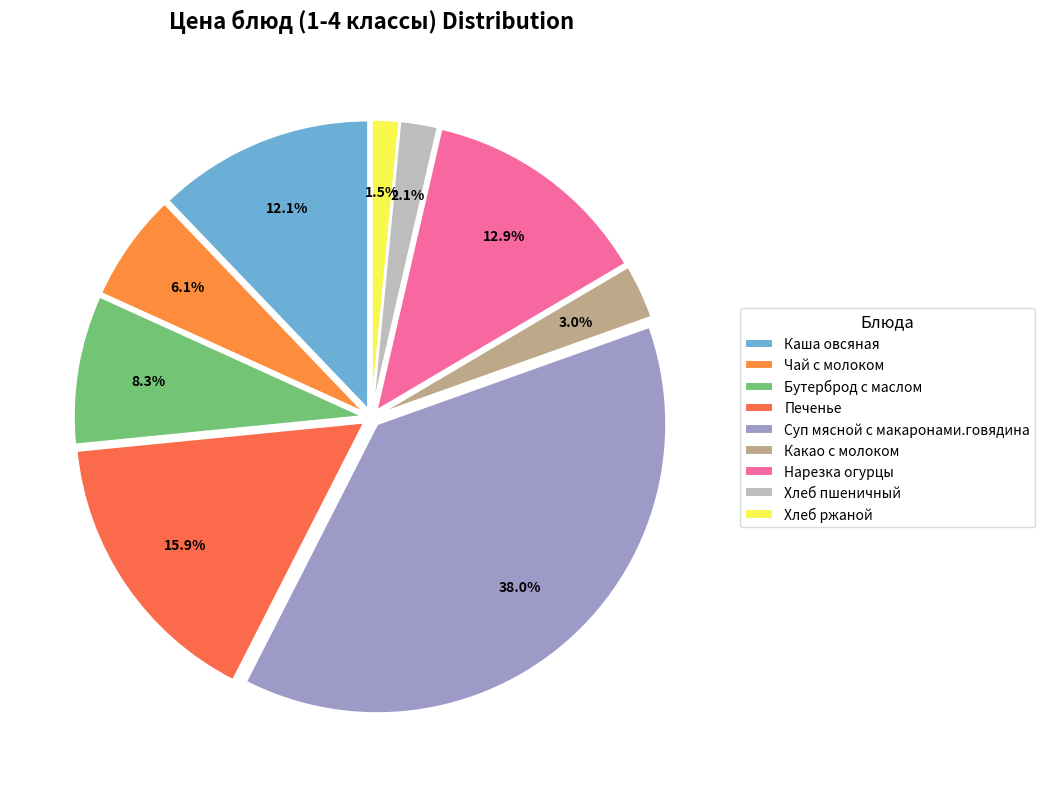

How many slices are in this pie chart?

9